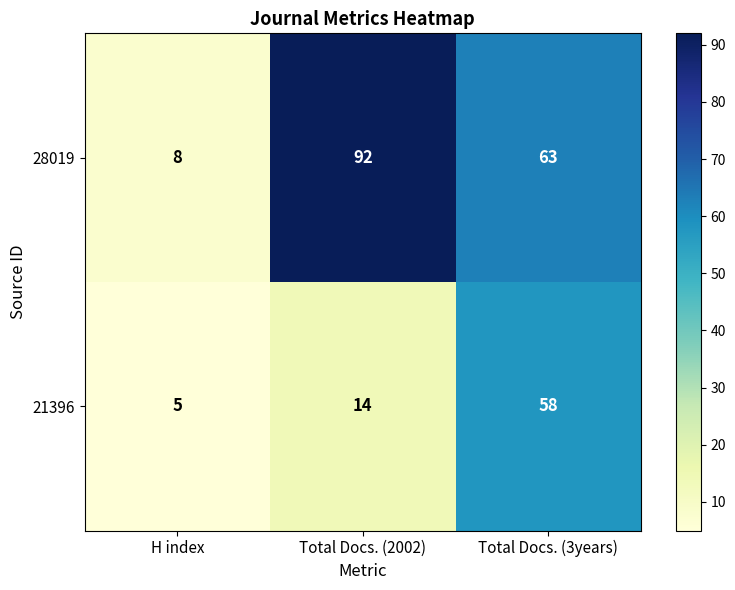

Rank the series by their maximum value, from highest to lowest.

28019, 21396